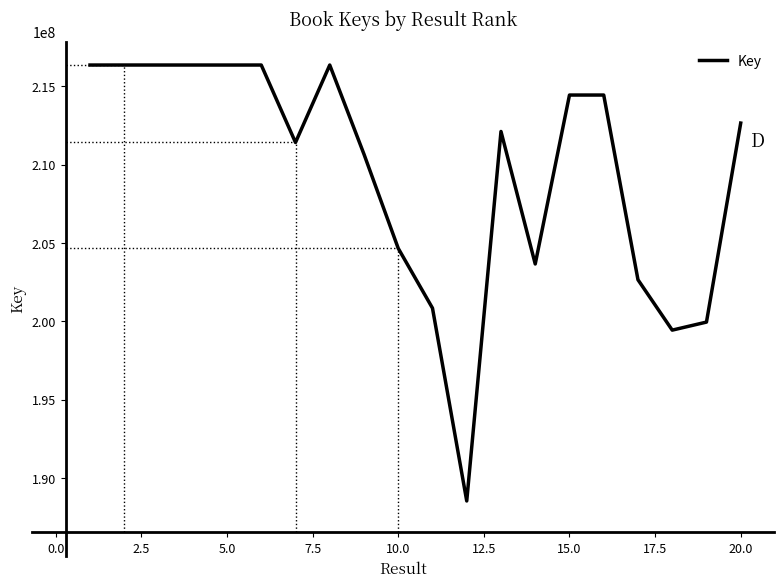

What is the difference between the maximum and minimum values?

27808463